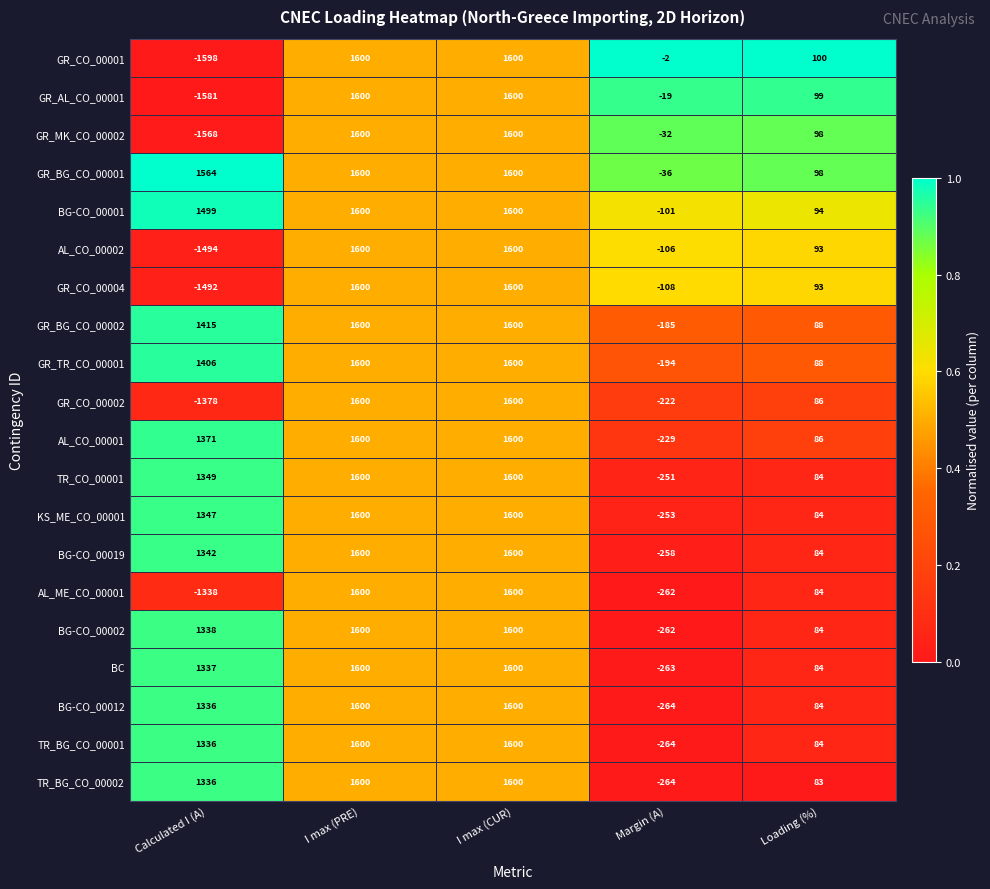

What is the minimum value shown in the chart?

-1598